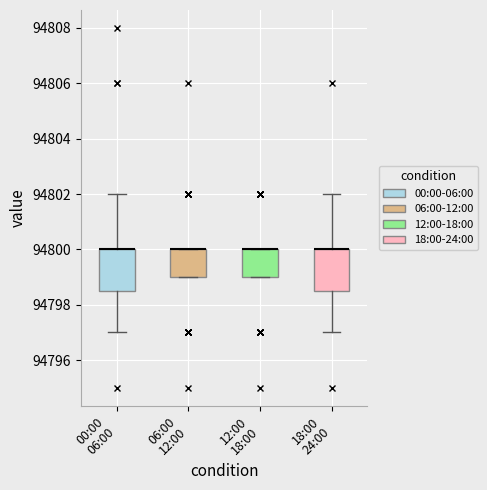

Reading left to right, read every box against the y-axis: the position of its median line, the range the box covers, and the ends of its whiskers. The values are not printed on the chart, so give them approximately, as read against the axis.

00:00 06:00: median 94800.0 (drawn on the box's upper edge), box 94798.6 to 94800.0, whiskers 94797.0 to 94802.0
06:00 12:00: median 94800.0 (drawn on the box's upper edge), box 94799.0 to 94800.0, whiskers 94799.0 to 94800.0
12:00 18:00: median 94800.0 (drawn on the box's upper edge), box 94799.0 to 94800.0, whiskers 94799.0 to 94800.0
18:00 24:00: median 94800.0 (drawn on the box's upper edge), box 94798.6 to 94800.0, whiskers 94797.0 to 94802.0